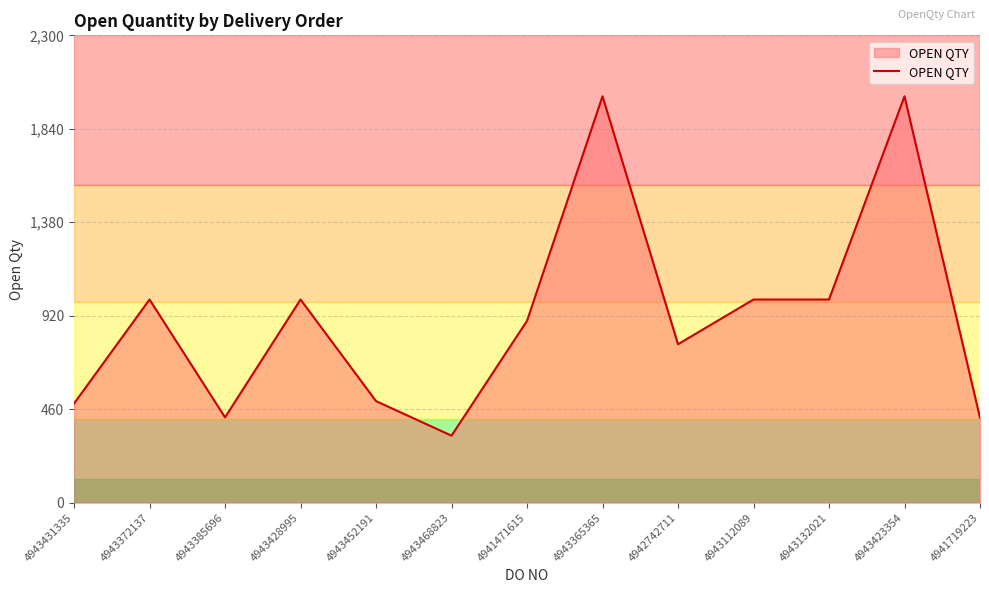

The chart shows a value of 1263 at 4942742711. True or false?

False